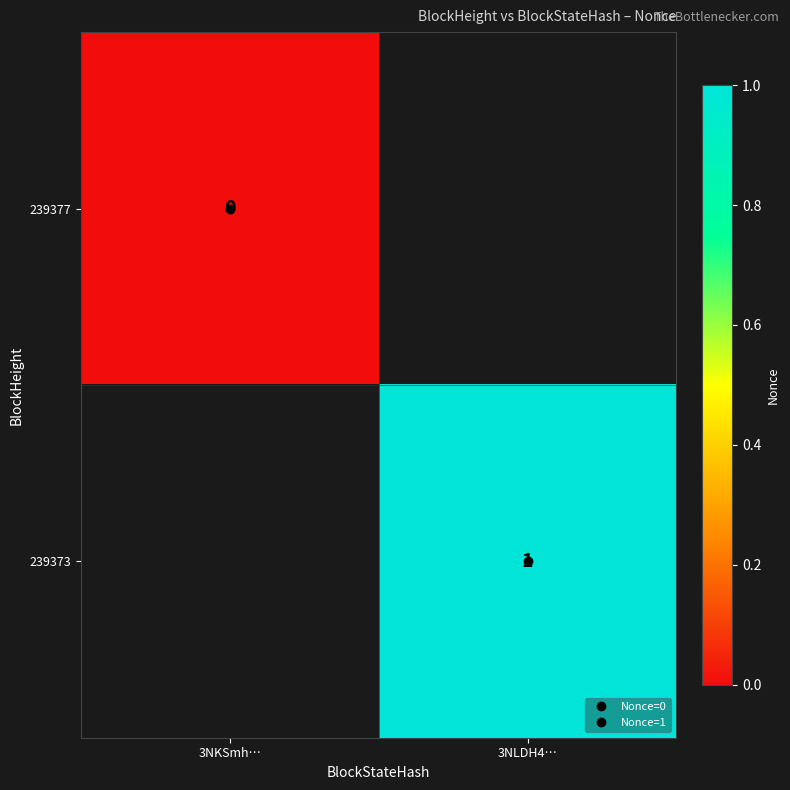

Rank the series by their maximum value, from lowest to highest.

239377, 239373